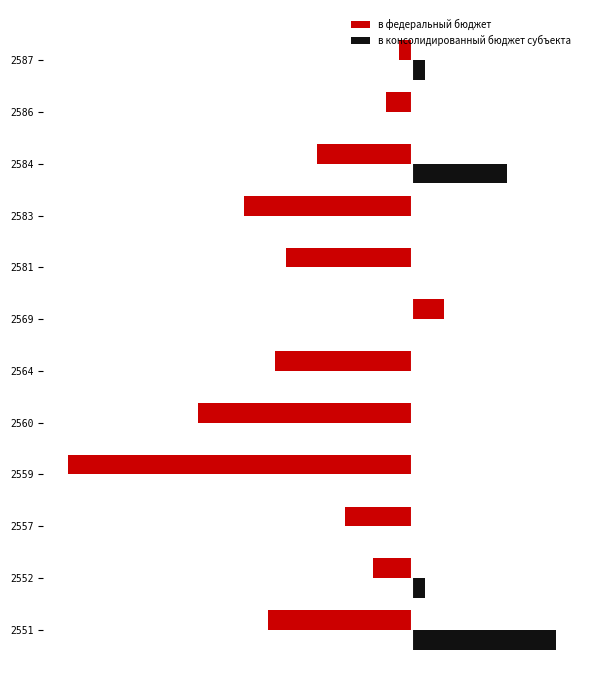

What is the maximum value for в консолидированный бюджет субъекта?

240